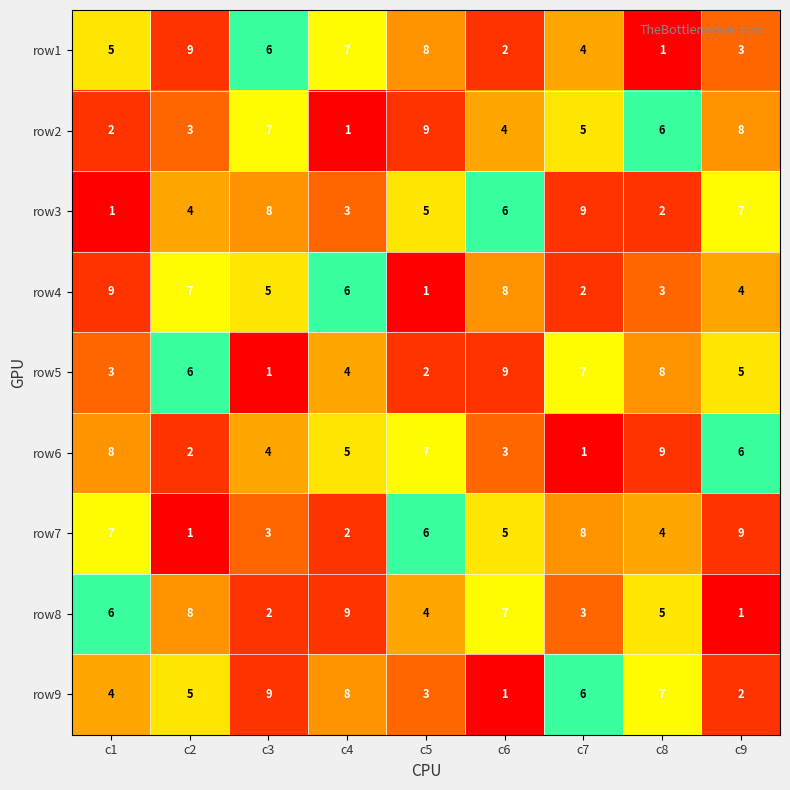

What is the sum of the row9 values at c8 and c9?

9